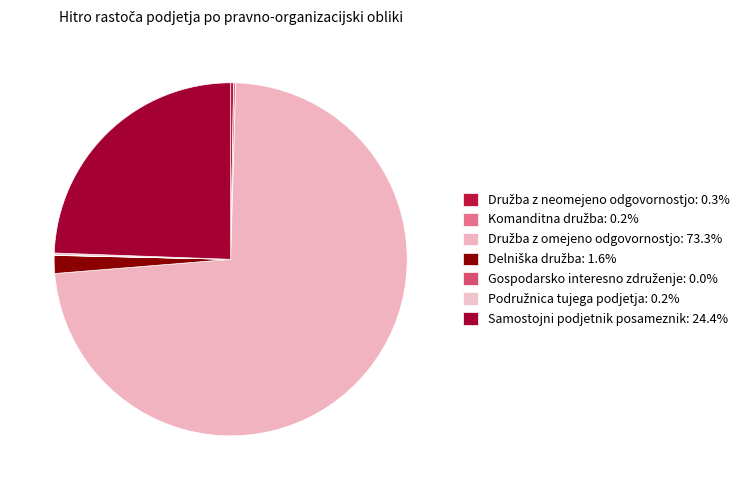

Approximately how many times larger is the value at Gospodarsko interesno združenje compared to Podružnica tujega podjetja?

0.1